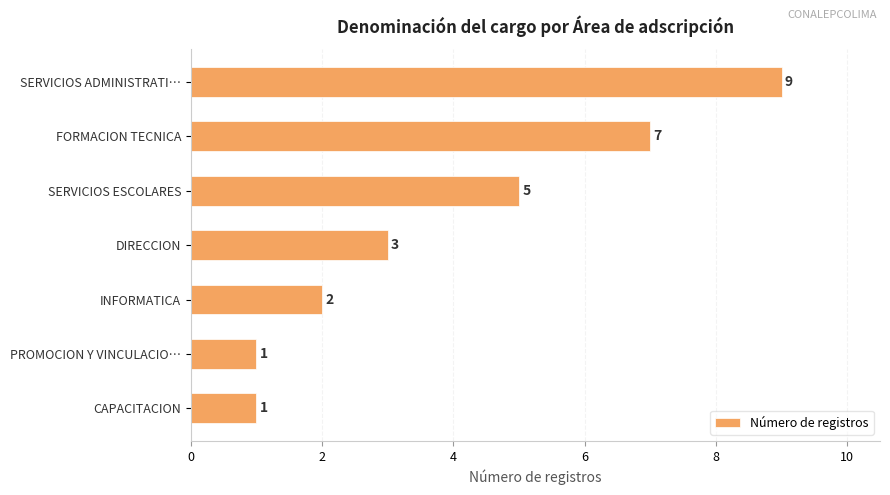

How many values are between 1 and 7?

6